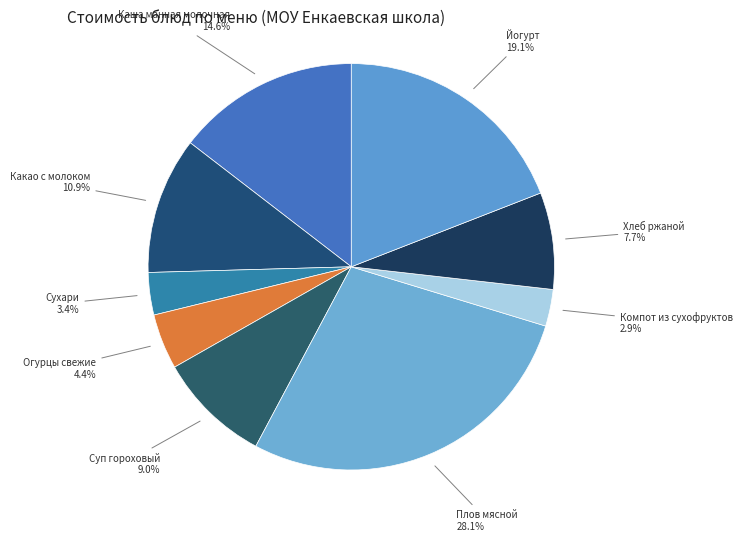

Is there any slice that represents more than half of the pie?

No